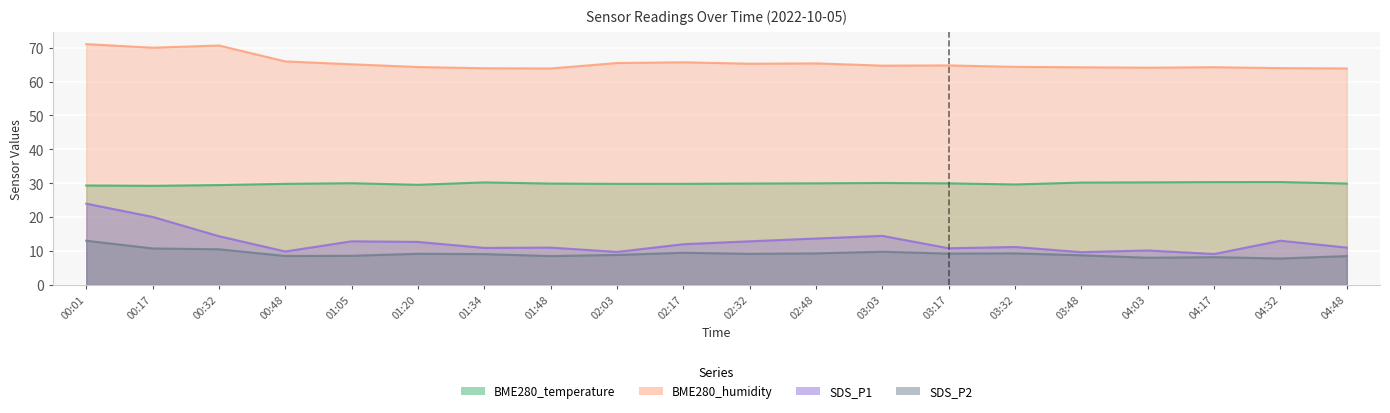

How many interior local valleys does the BME280_humidity series have?

5